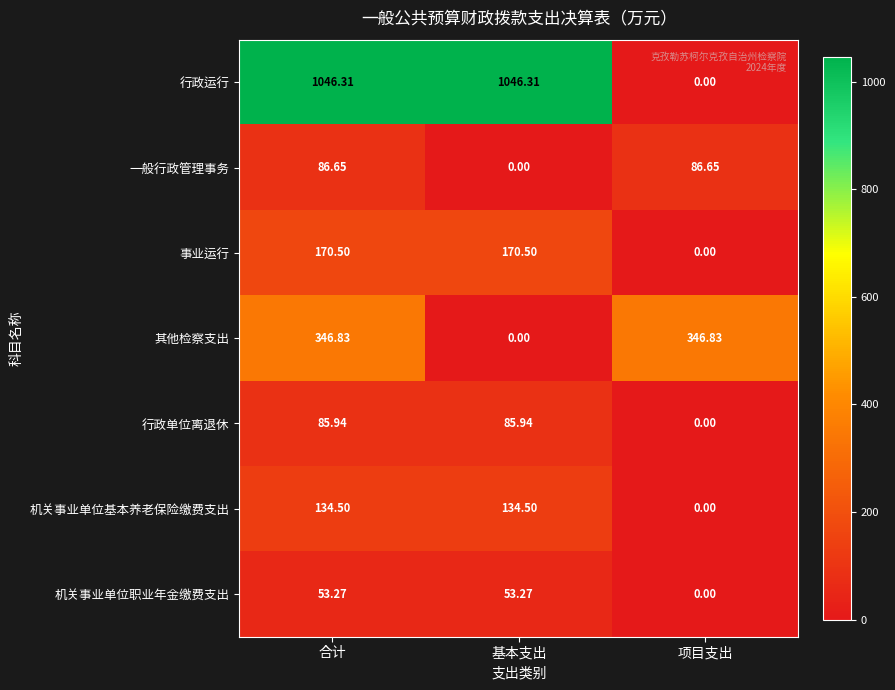

At which label does 机关事业单位基本养老保险缴费支出 first exceed 134?

合计